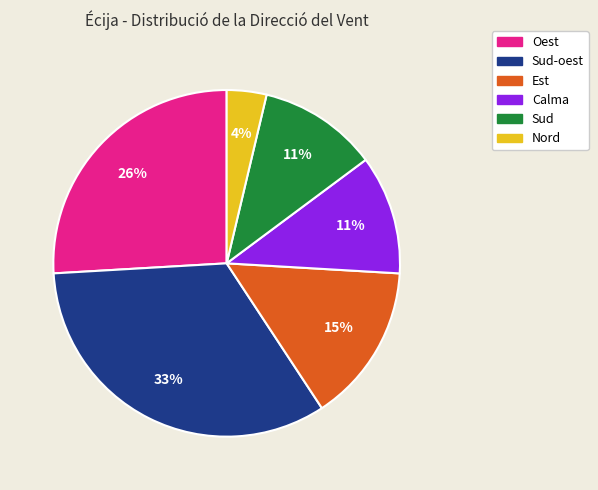

Is there a majority slice in this chart?

No